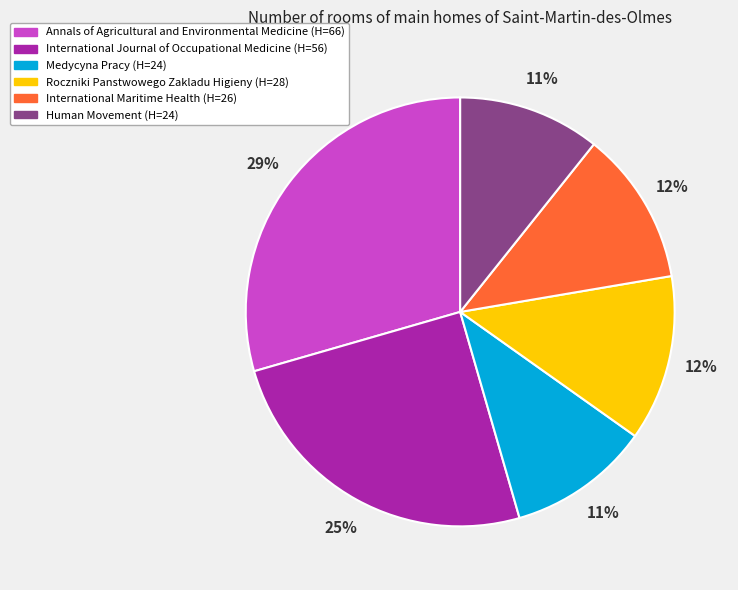

True or false: Human Movement accounts for 23% of the total.

False